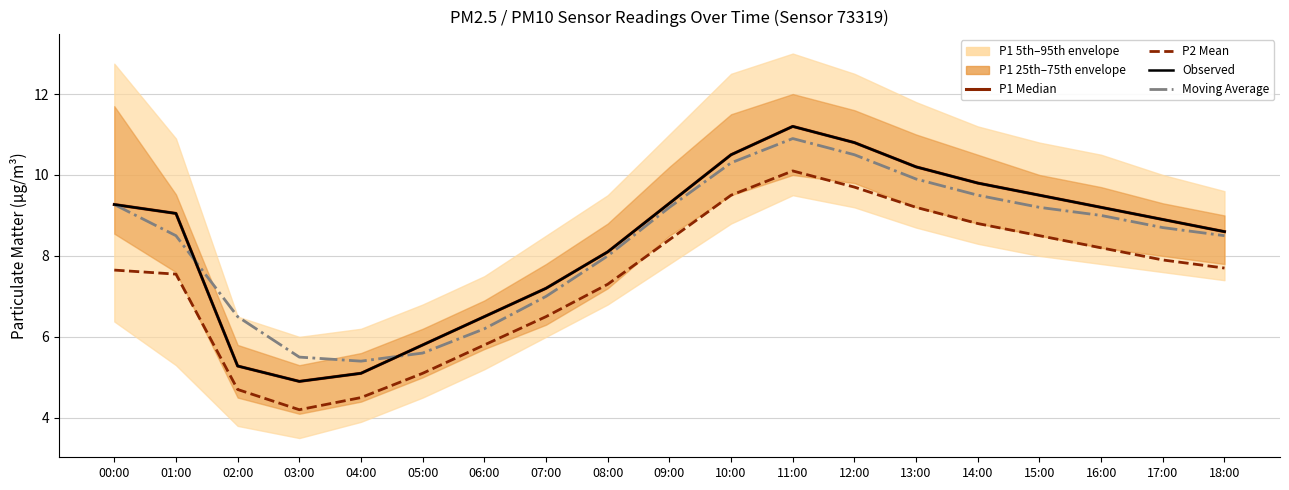

Read the P2 (mean) value at 03:00.

4.2